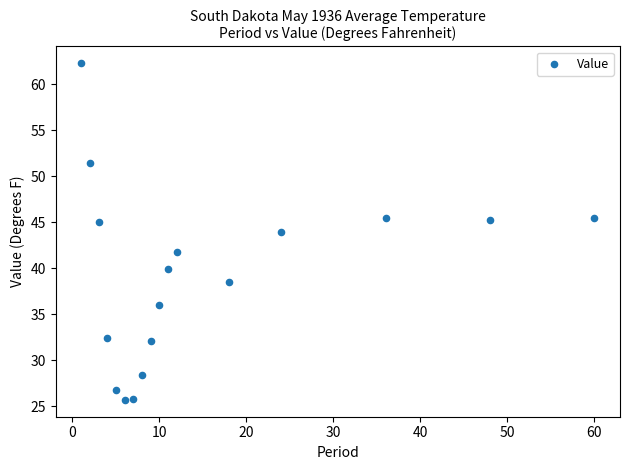

What is the range of Y values (max minus min)?

36.6